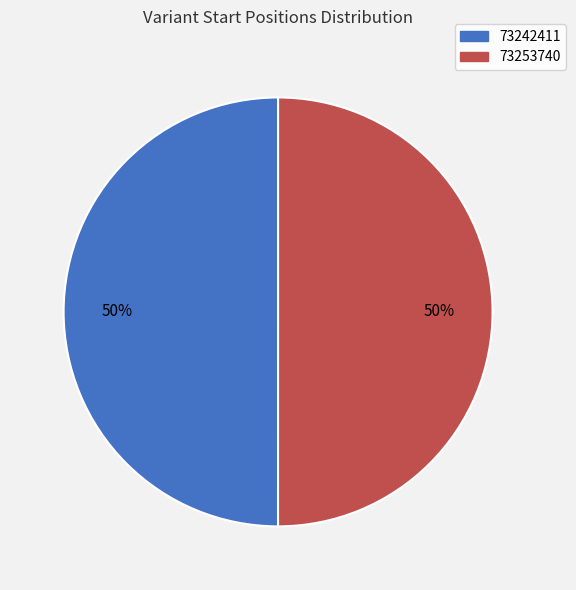

Is it true that 73253740 is 60% of the pie?

False